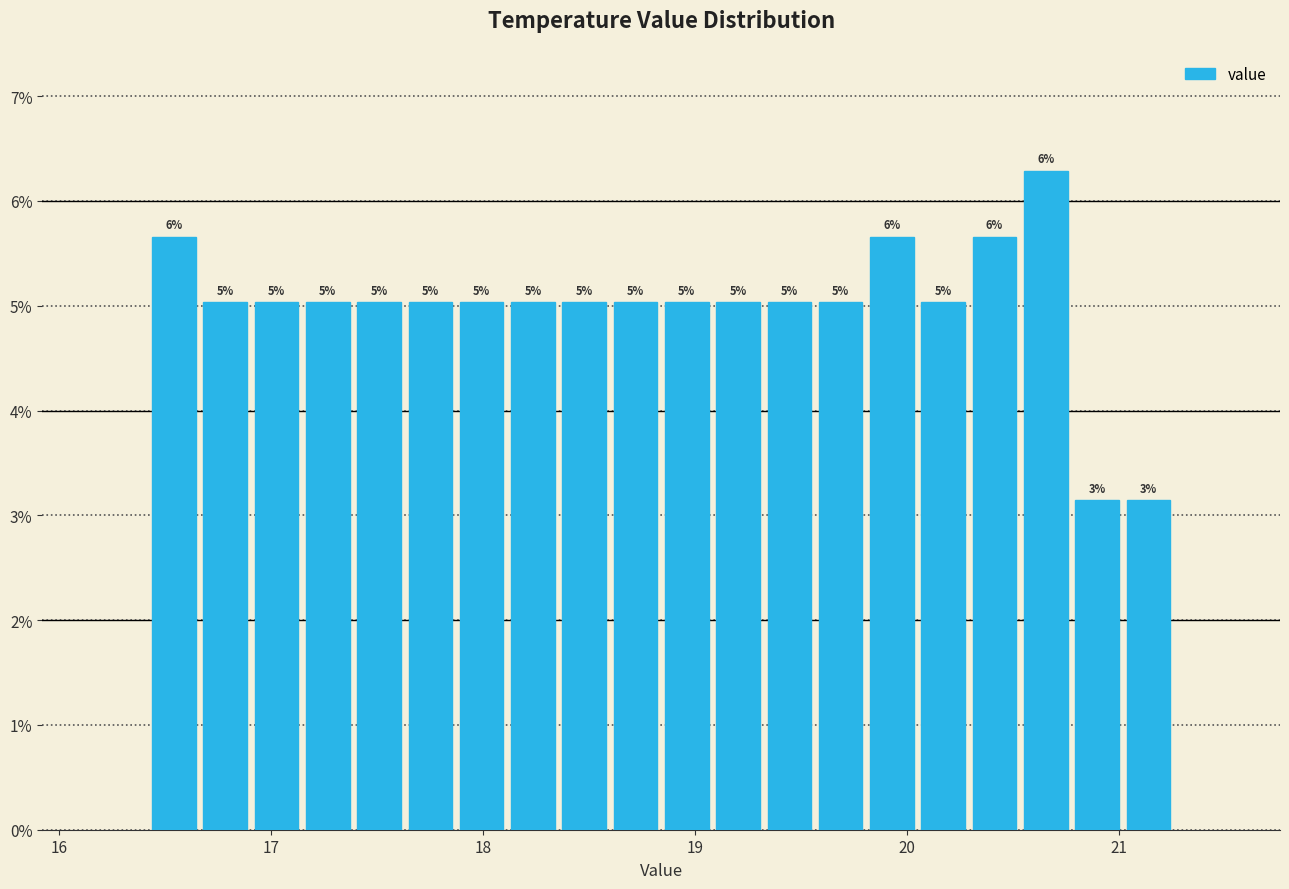

Around what value on the x-axis is the tallest bar? Give the approximate position of its centre, as read against the axis.

20.7